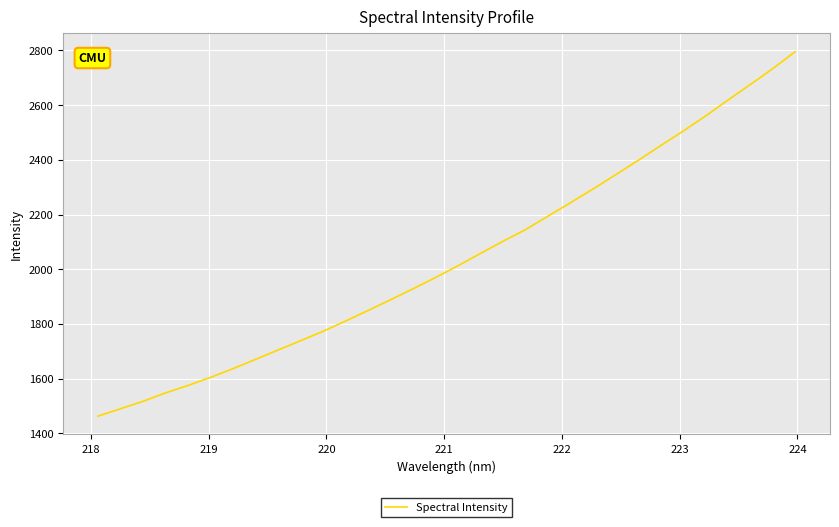

What is the greatest value displayed?

2795.6